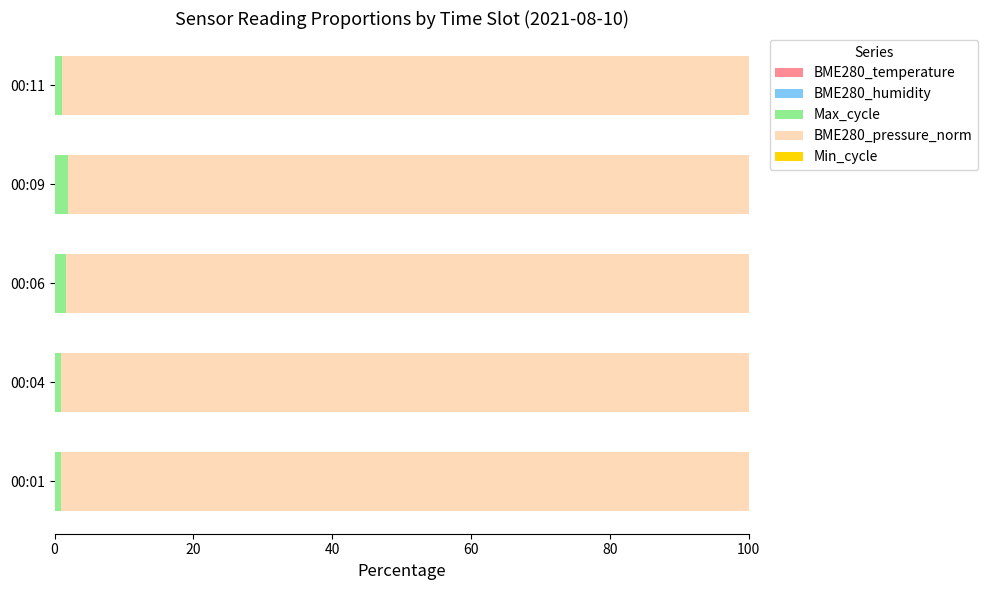

List the series in order of their peak value, lowest first.

BME280_temperature, Min_cycle, BME280_humidity, Max_cycle, BME280_pressure_norm